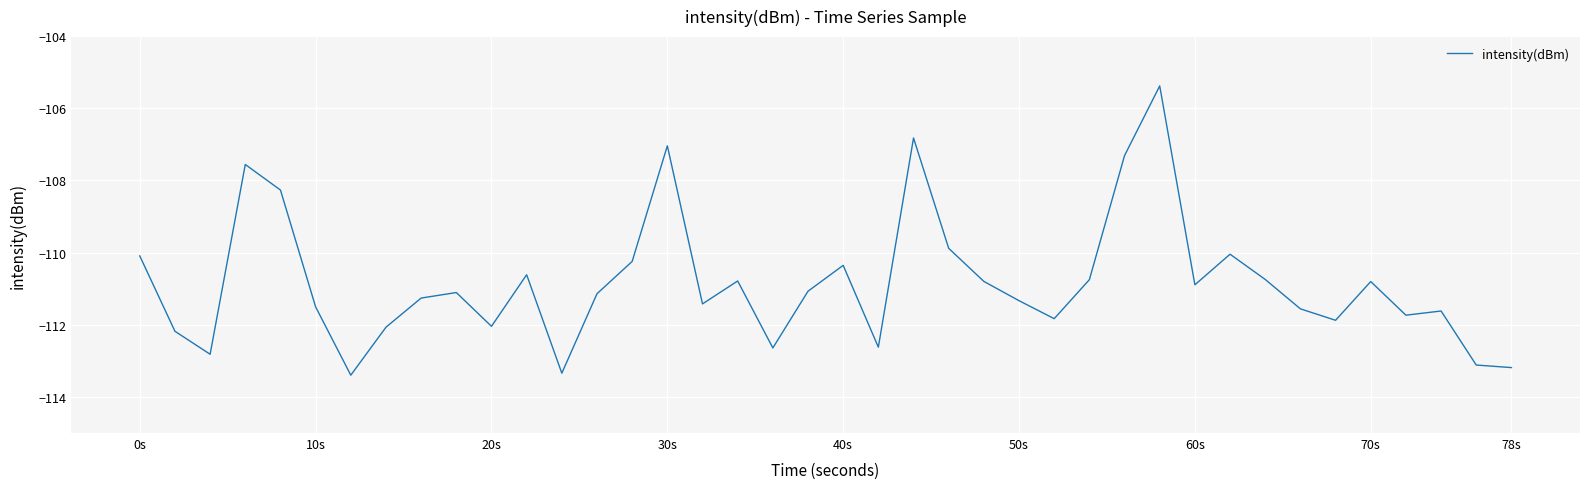

True or false: the data has more than 0 interior local peaks.

True